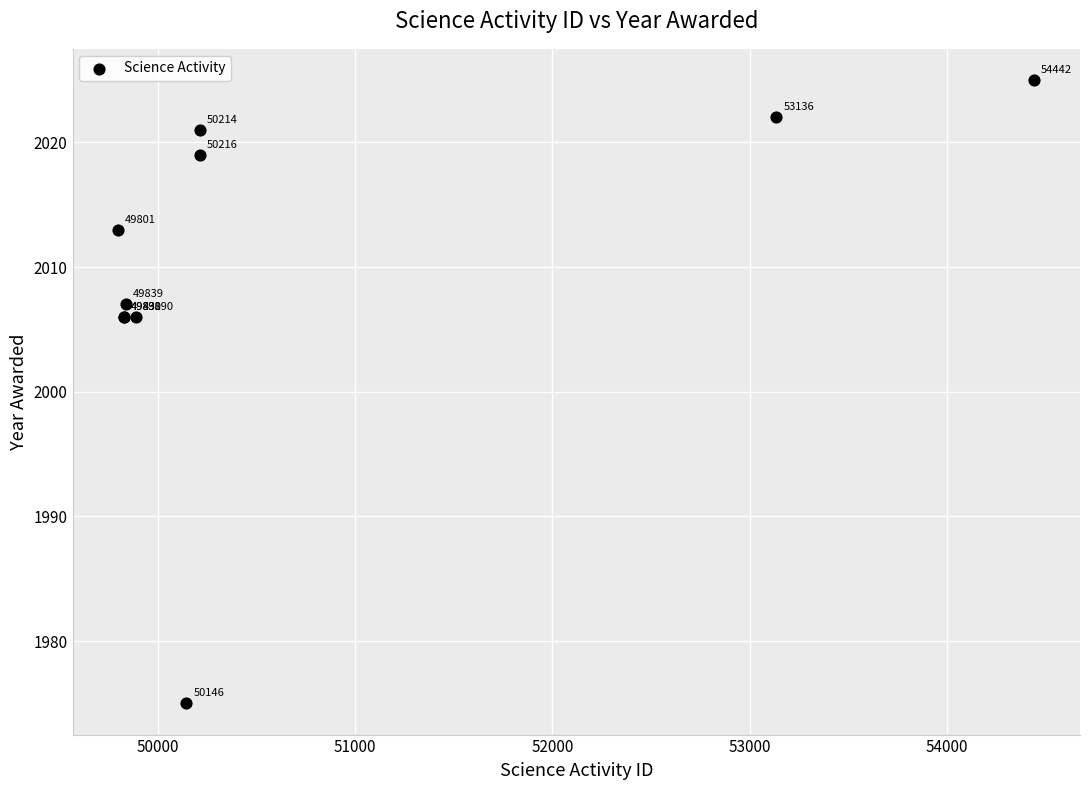

What Y value in the scatter plot is closest to 2000?

2006